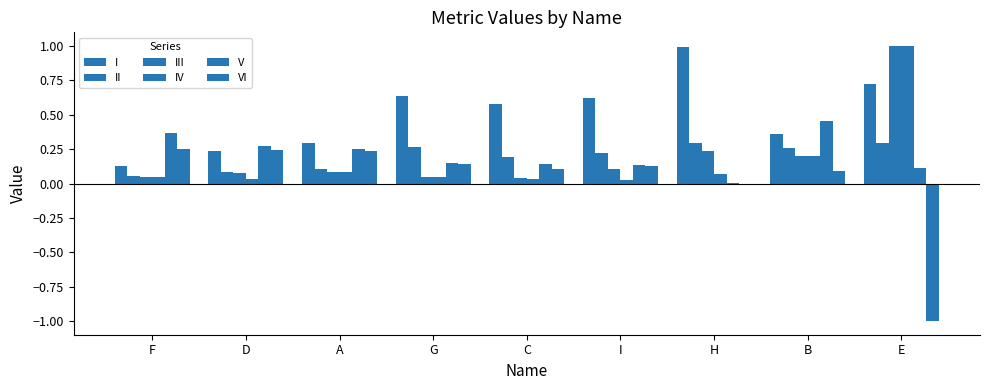

The III series shows 0.3 at B. True or false?

False